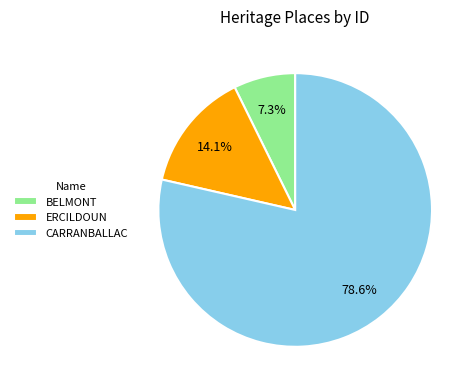

What is the ratio of the value at CARRANBALLAC to the value at BELMONT?

10.8